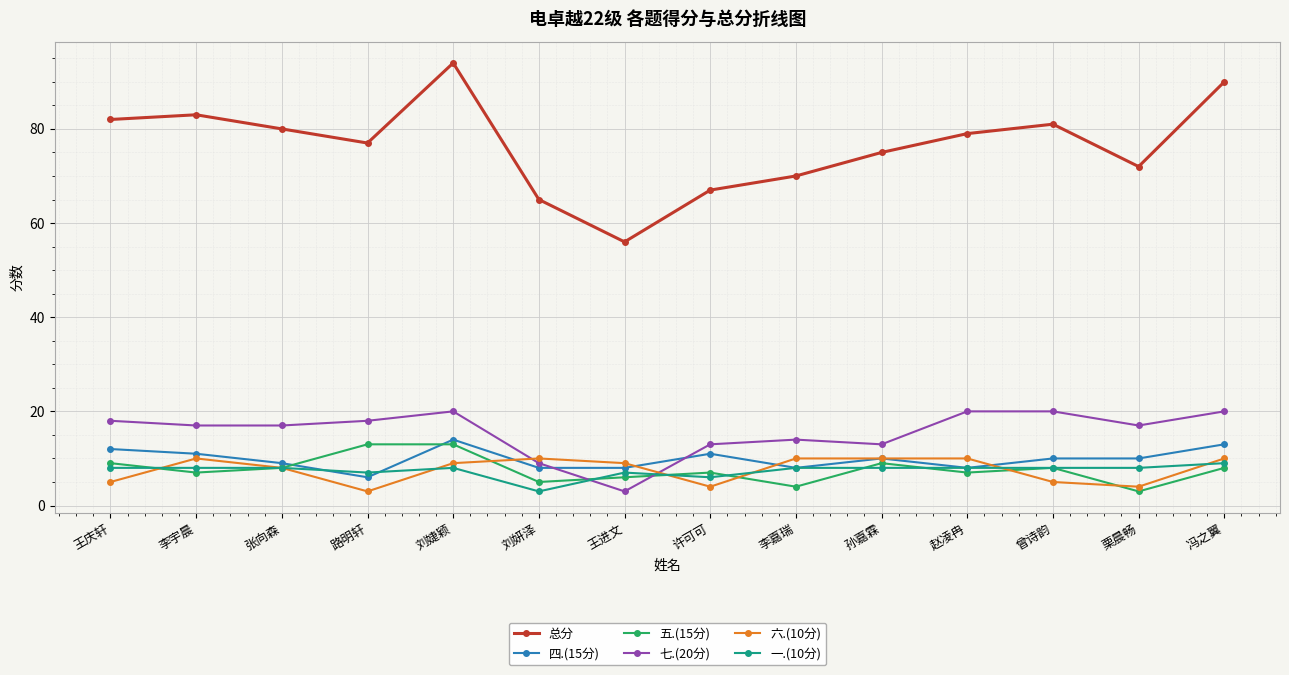

At which label does 四.(15分) first exceed 10?

王庆轩